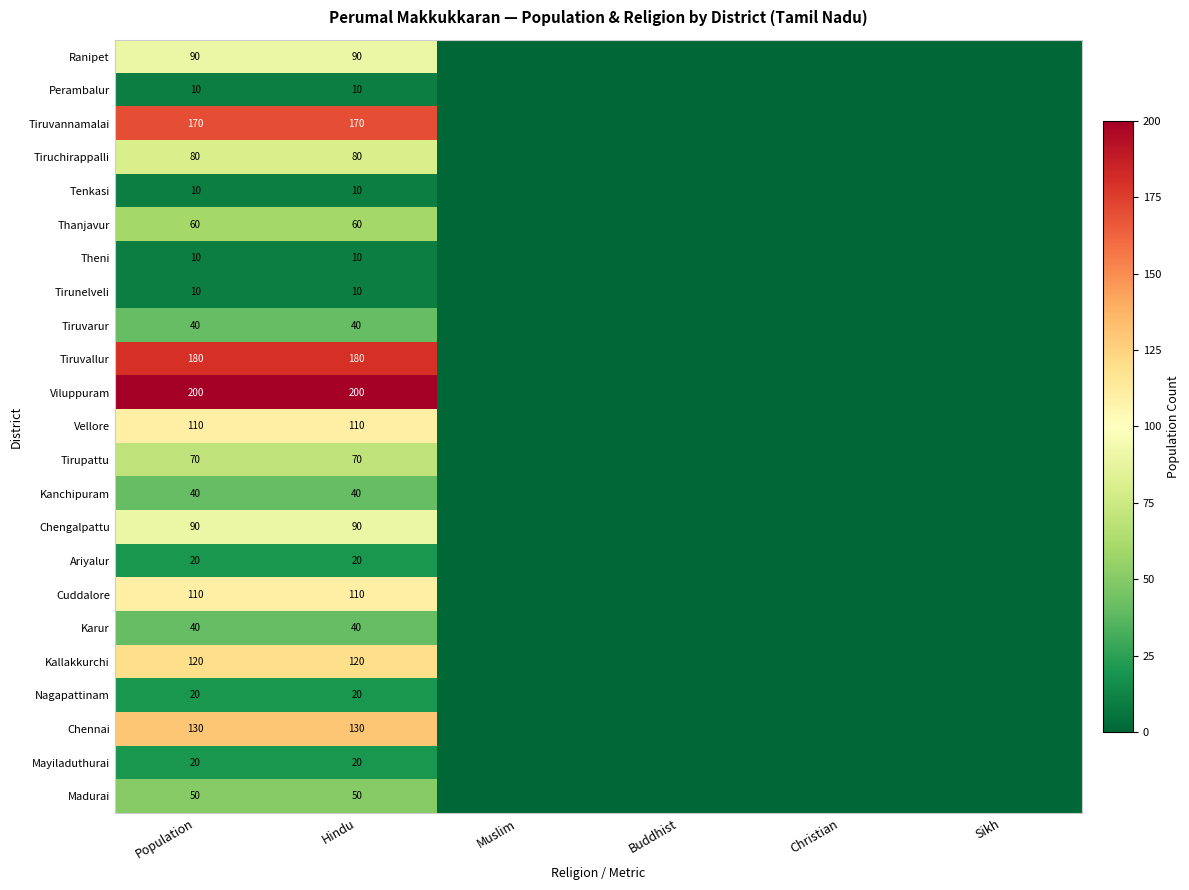

The value of Tirunelveli at Population is 4. True or false?

False